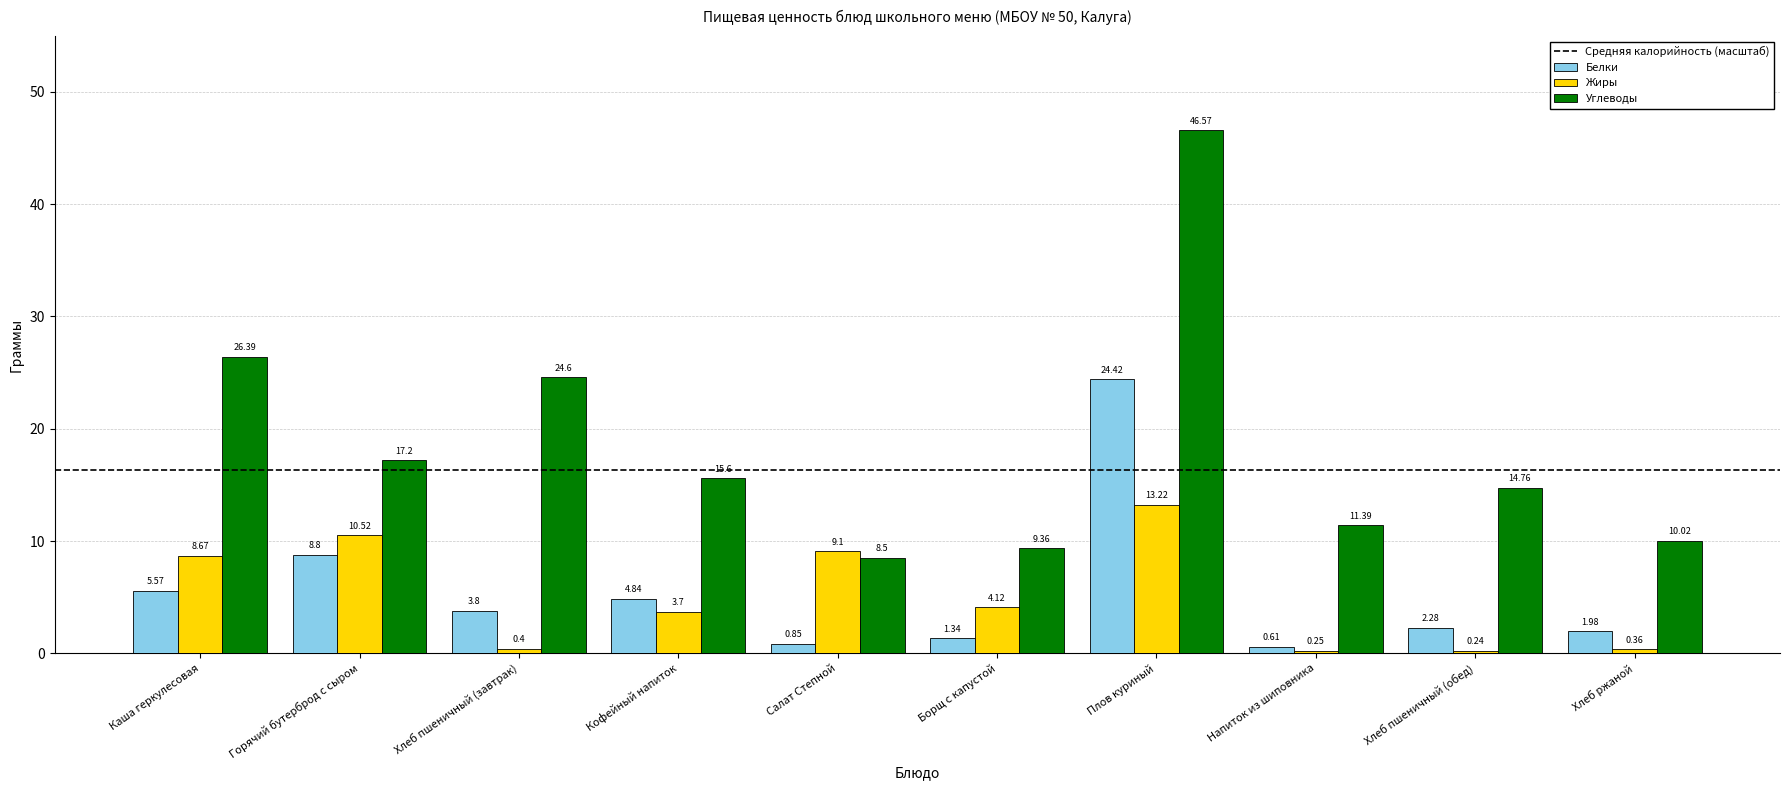

Rank the series by their maximum value, from highest to lowest.

Углеводы, Белки, Жиры